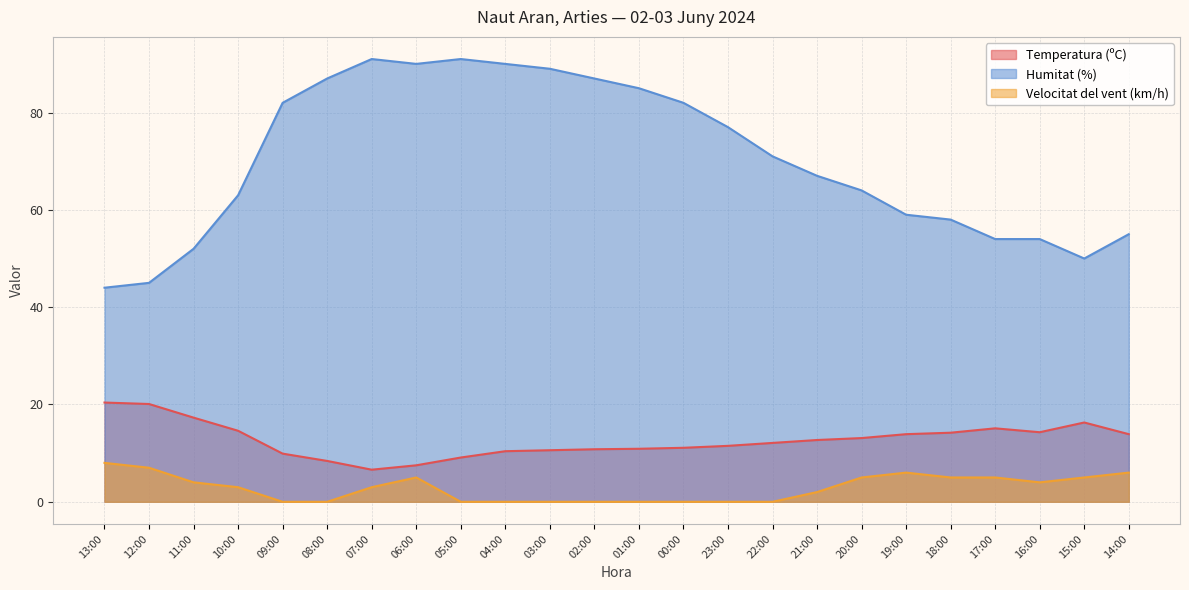

What is the approximate value of Velocitat del vent (km/h) at 20:00?

5.0